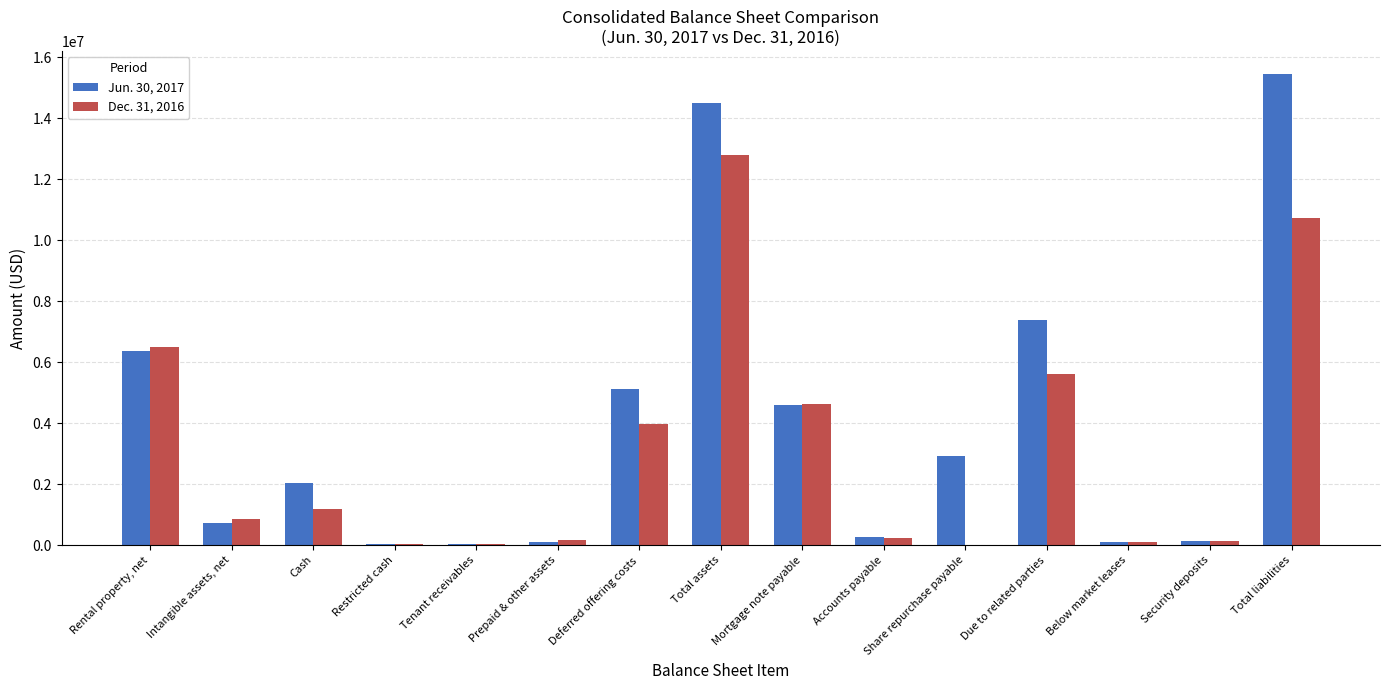

At which label does Jun. 30, 2017 reach its peak?

Total liabilities